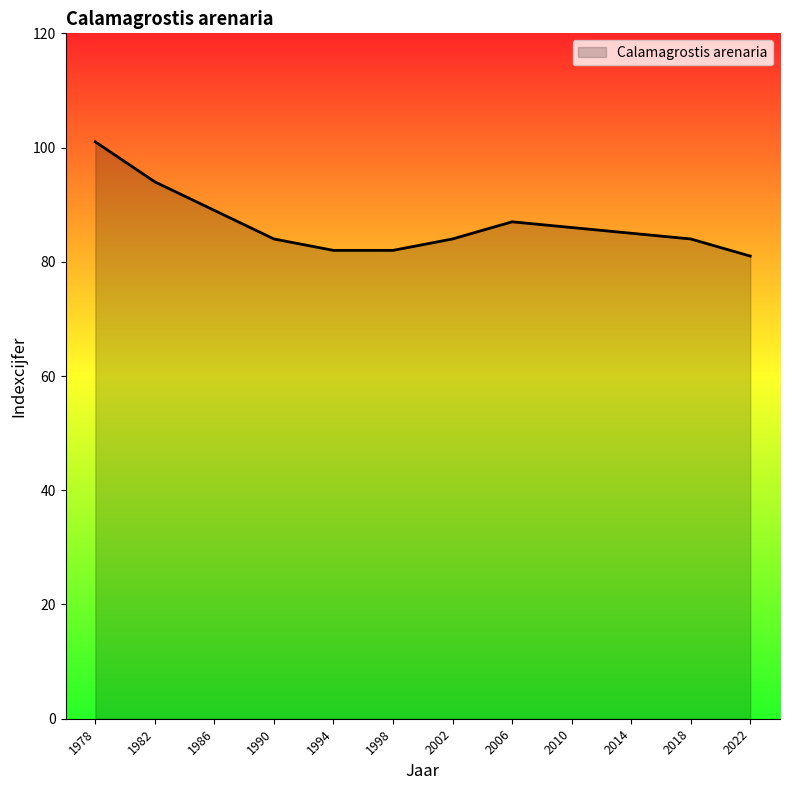

Approximately how many times larger is the value at 1978 compared to 2022?

1.2